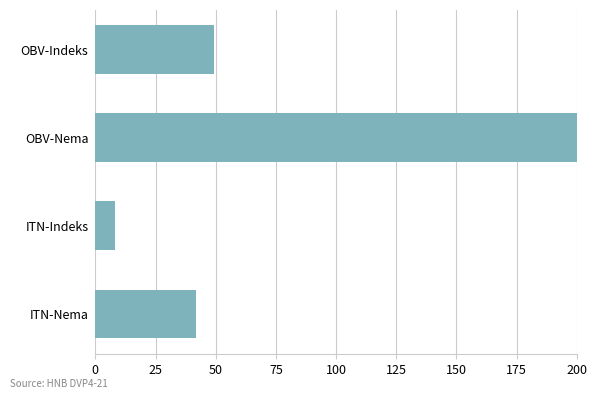

Count the number of data series in this chart.

1